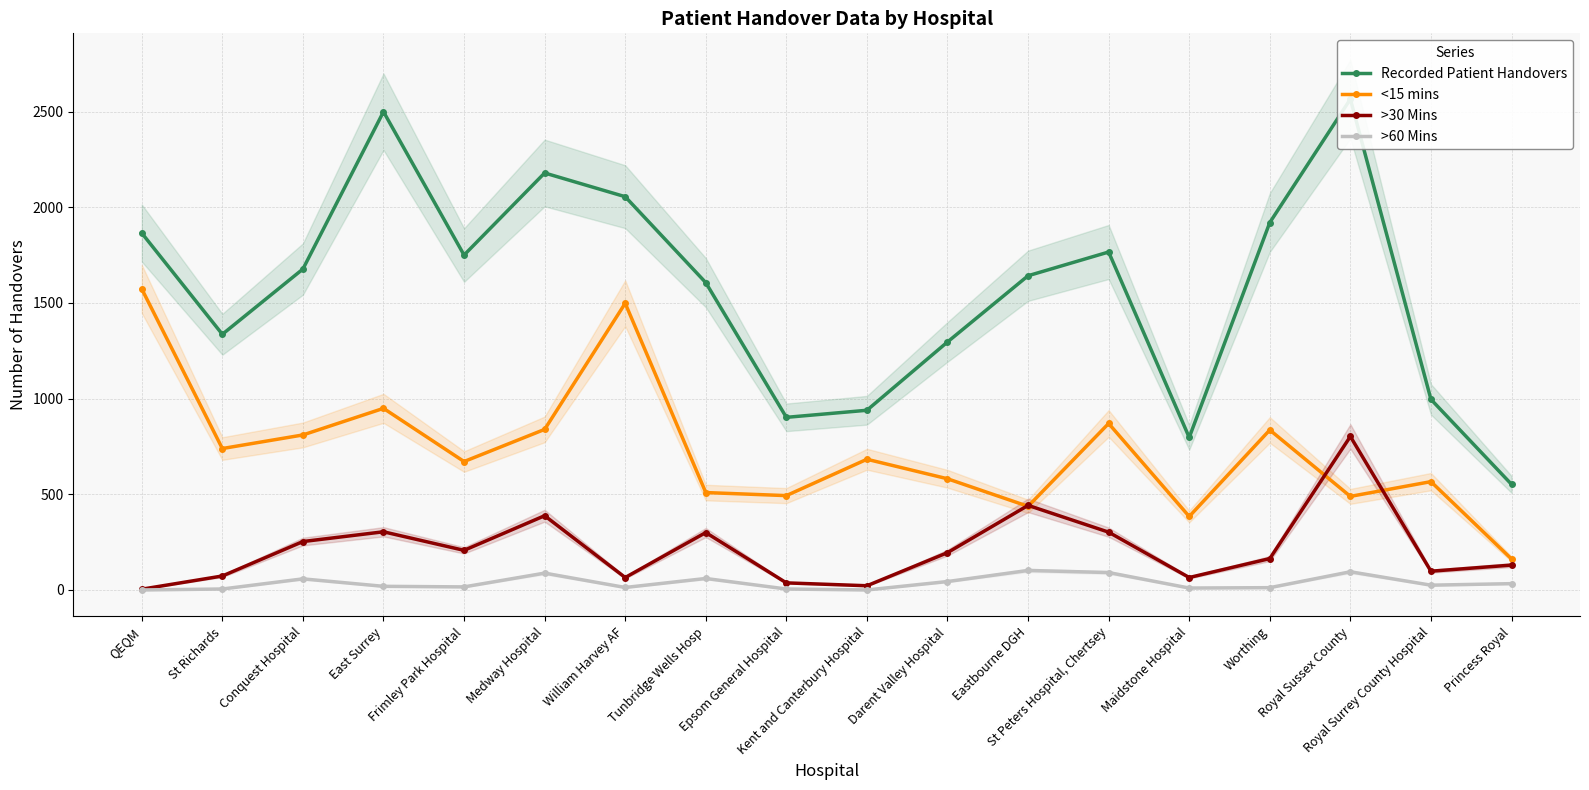

Reading left to right, what are all the values shown in this chart?

Recorded Patient Handovers: QEQM=1865	St Richards=1336	Conquest Hospital=1677	East Surrey=2499	Frimley Park Hospital=1750	Medway Hospital=2179	William Harvey AF=2055	Tunbridge Wells Hosp=1606	Epsom General Hospital=902	Kent and Canterbury Hospital=939	Darent Valley Hospital=1296	Eastbourne DGH=1642	St Peters Hospital, Chertsey=1766	Maidstone Hospital=797	Worthing=1920	Royal Sussex County=2565	Royal Surrey County Hospital=996	Princess Royal=552
<15 mins: QEQM=1573	St Richards=739	Conquest Hospital=810	East Surrey=949	Frimley Park Hospital=671	Medway Hospital=839	William Harvey AF=1498	Tunbridge Wells Hosp=509	Epsom General Hospital=493	Kent and Canterbury Hospital=683	Darent Valley Hospital=581	Eastbourne DGH=437	St Peters Hospital, Chertsey=870	Maidstone Hospital=384	Worthing=836	Royal Sussex County=489	Royal Surrey County Hospital=566	Princess Royal=162
>30 Mins: QEQM=4	St Richards=73	Conquest Hospital=253	East Surrey=304	Frimley Park Hospital=207	Medway Hospital=388	William Harvey AF=65	Tunbridge Wells Hosp=300	Epsom General Hospital=37	Kent and Canterbury Hospital=22	Darent Valley Hospital=195	Eastbourne DGH=442	St Peters Hospital, Chertsey=302	Maidstone Hospital=65	Worthing=164	Royal Sussex County=802	Royal Surrey County Hospital=98	Princess Royal=130
>60 Mins: QEQM=0	St Richards=5	Conquest Hospital=58	East Surrey=19	Frimley Park Hospital=16	Medway Hospital=88	William Harvey AF=13	Tunbridge Wells Hosp=60	Epsom General Hospital=5	Kent and Canterbury Hospital=0	Darent Valley Hospital=44	Eastbourne DGH=102	St Peters Hospital, Chertsey=91	Maidstone Hospital=10	Worthing=12	Royal Sussex County=95	Royal Surrey County Hospital=25	Princess Royal=33